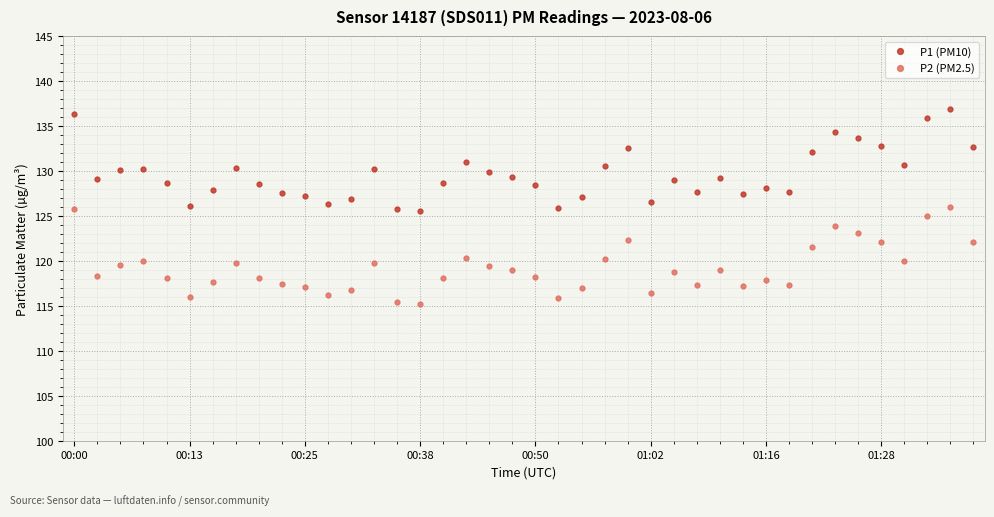

What is the value of the P1 (PM10) point at the 17th from the left?

128.7